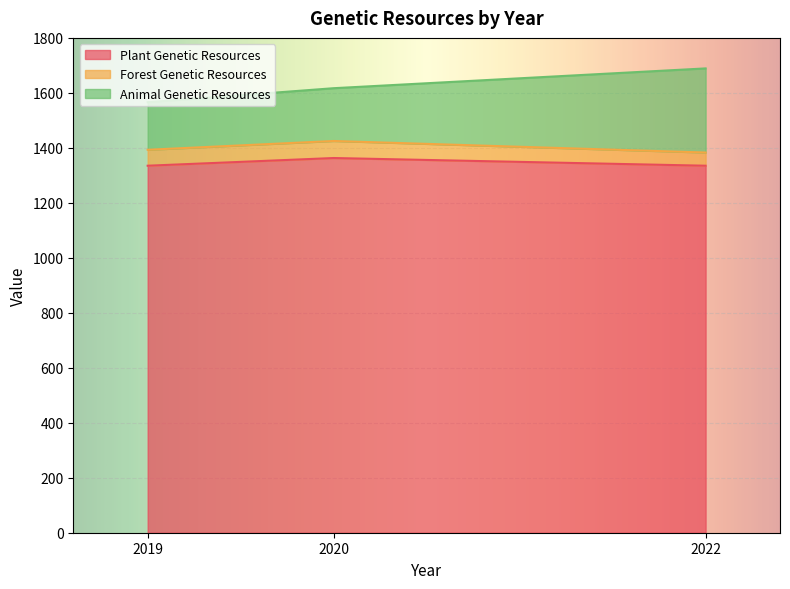

Rank the categories by Plant Genetic Resources value from highest to lowest.

2020, 2019, 2022